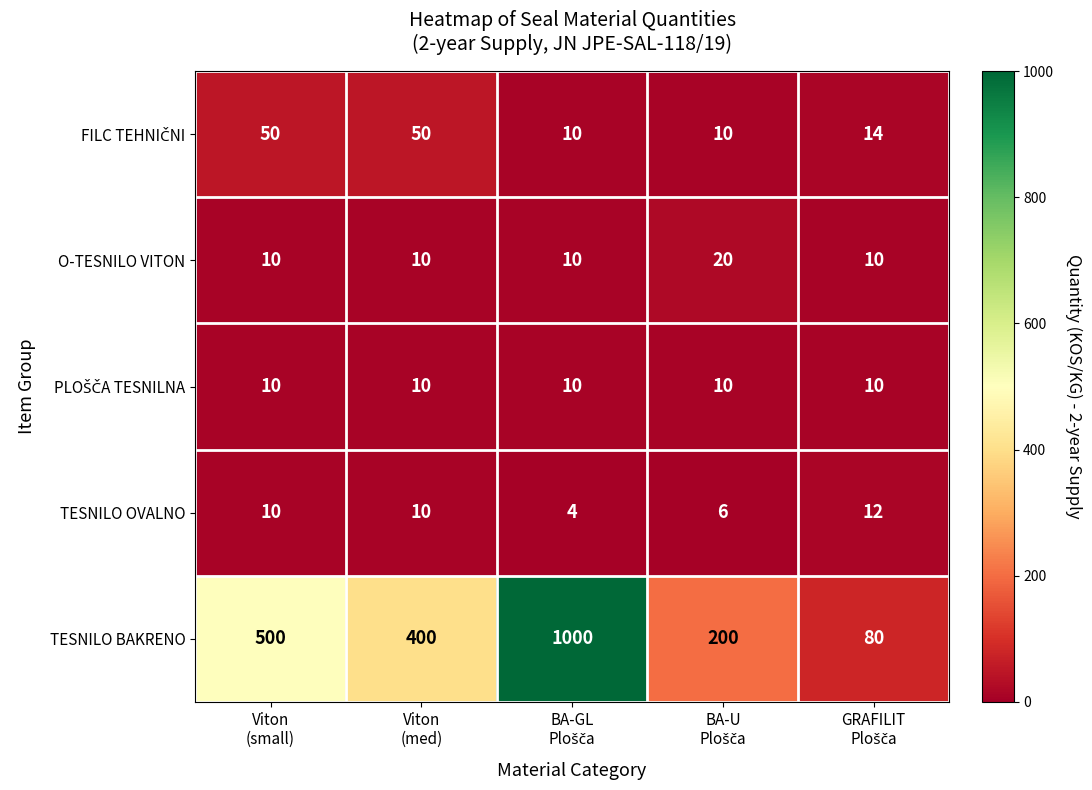

Count the TESNILO OVALNO values in the range 6 to 10.

3